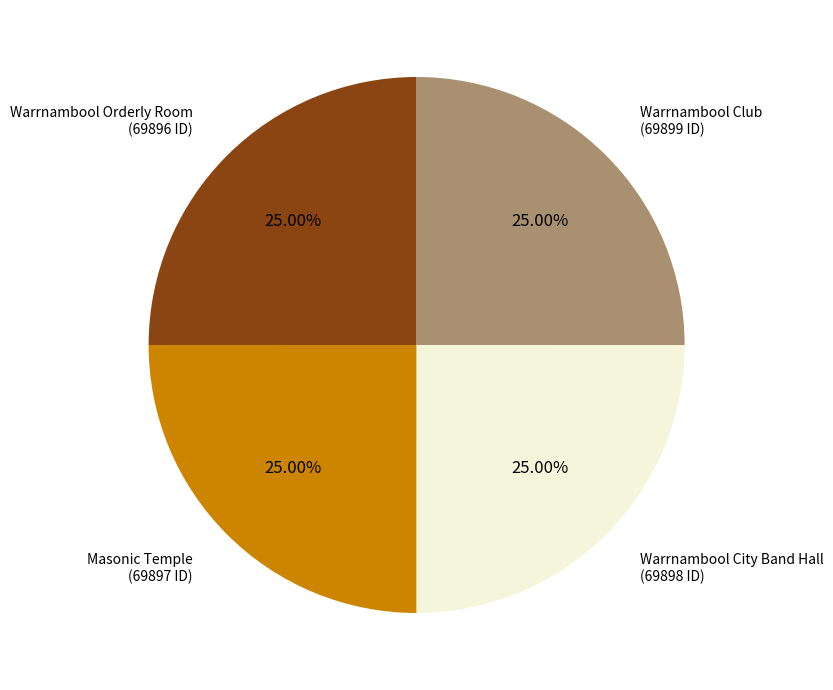

Is there any slice that represents more than half of the pie?

No